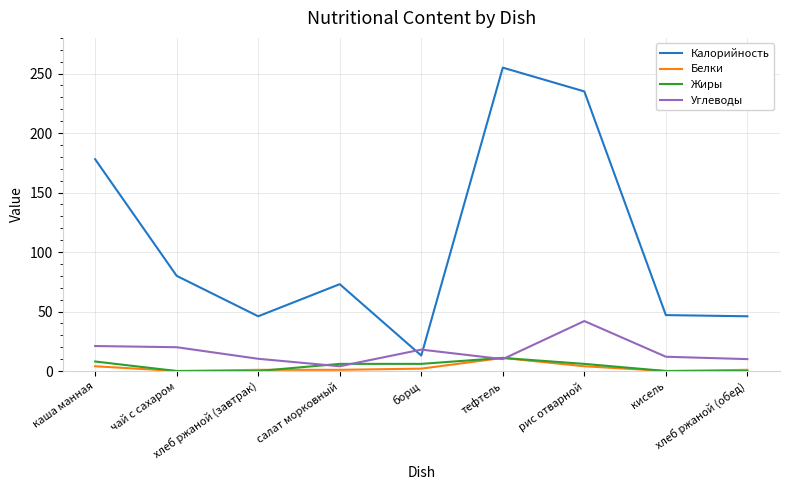

Where do Жиры and Углеводы first cross each other?

хлеб ржаной (завтрак) and салат морковный